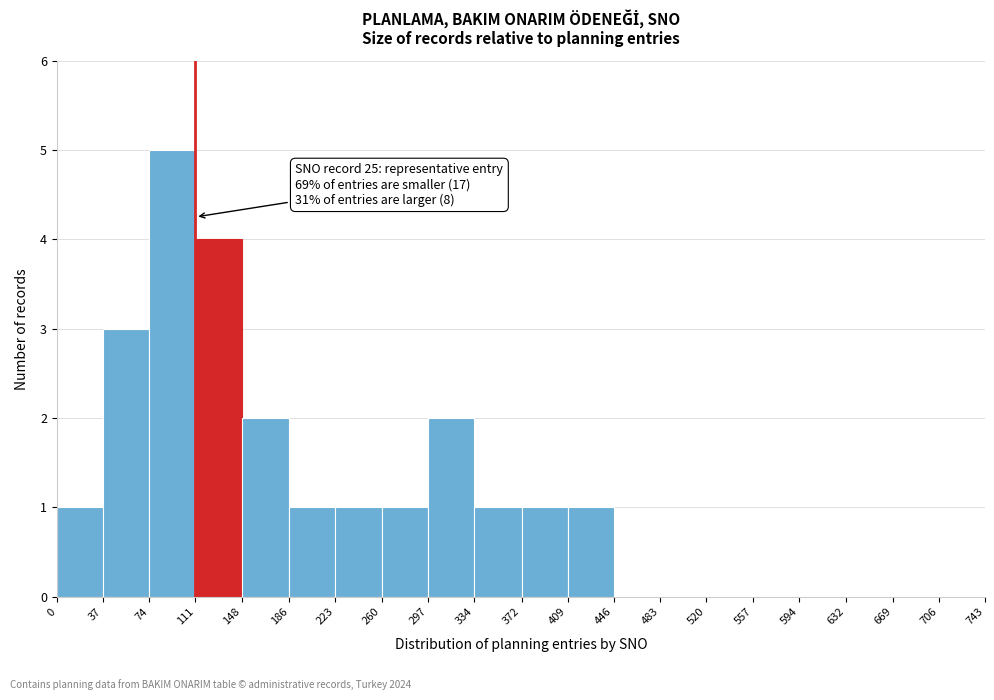

Over which range of the x-axis is the bar tallest?

74 to 111